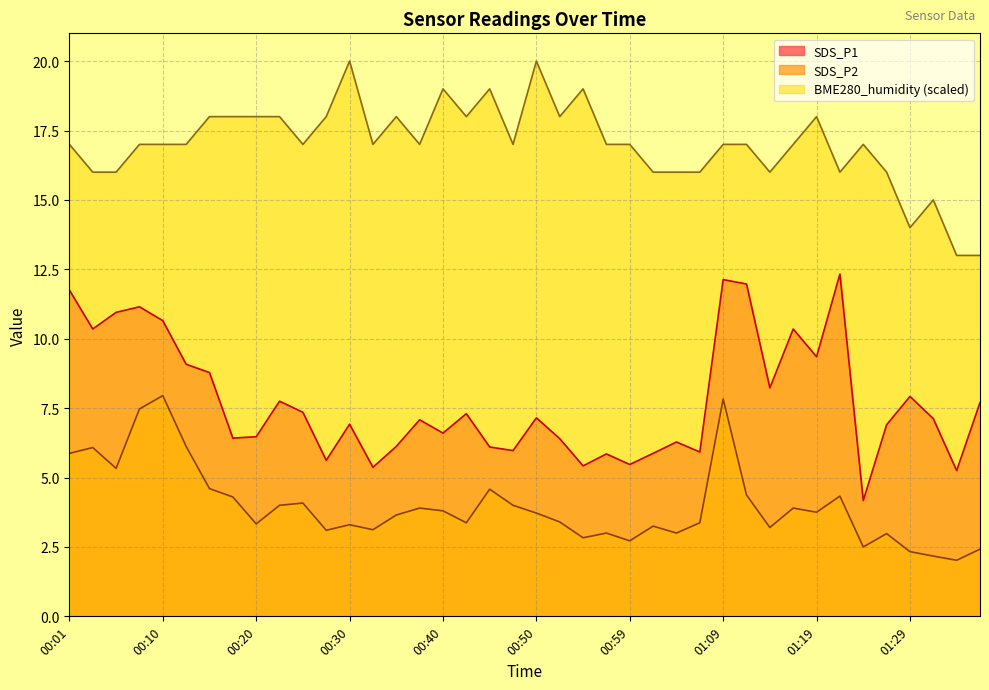

How many values in the SDS_P1 series exceed 7?

21